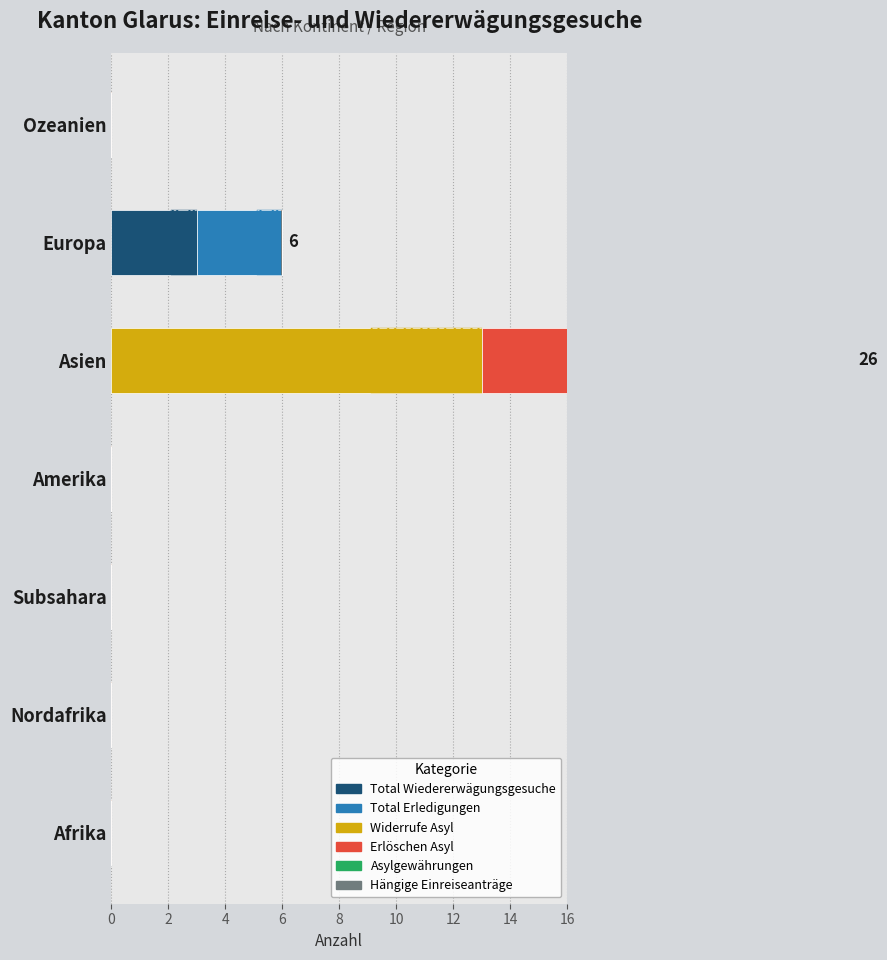

Is it true that Asylgewährungen equals 0.8 at 2?

False